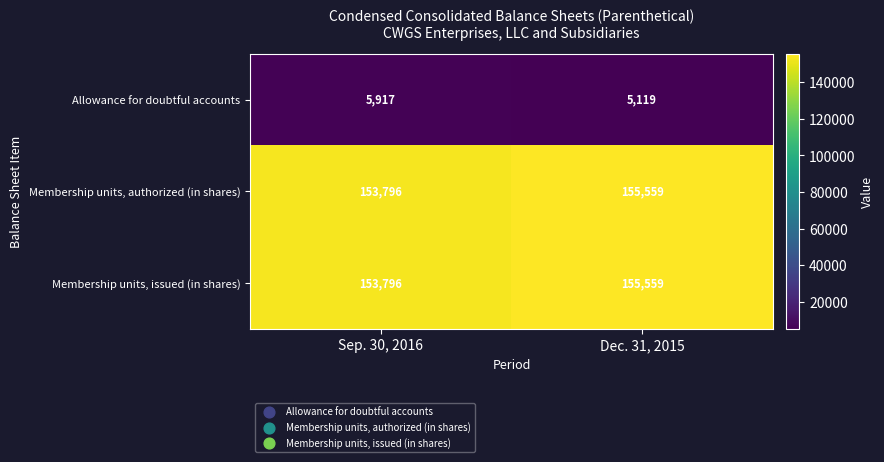

What is the total value across all series at Dec. 31, 2015?

316237